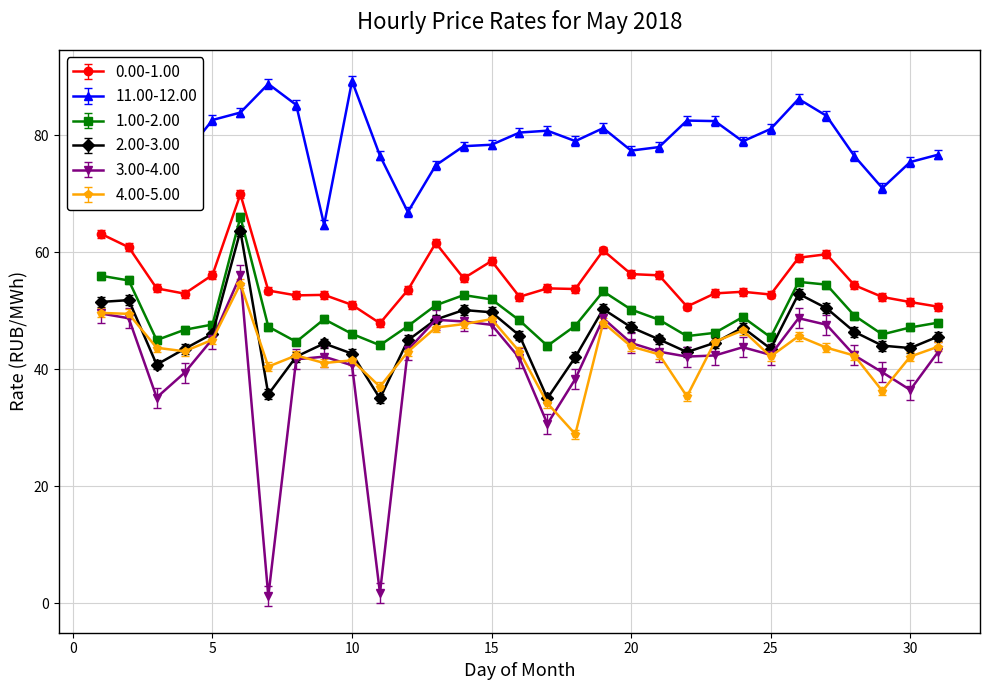

Which series has the largest total across all categories?

11.00-12.00